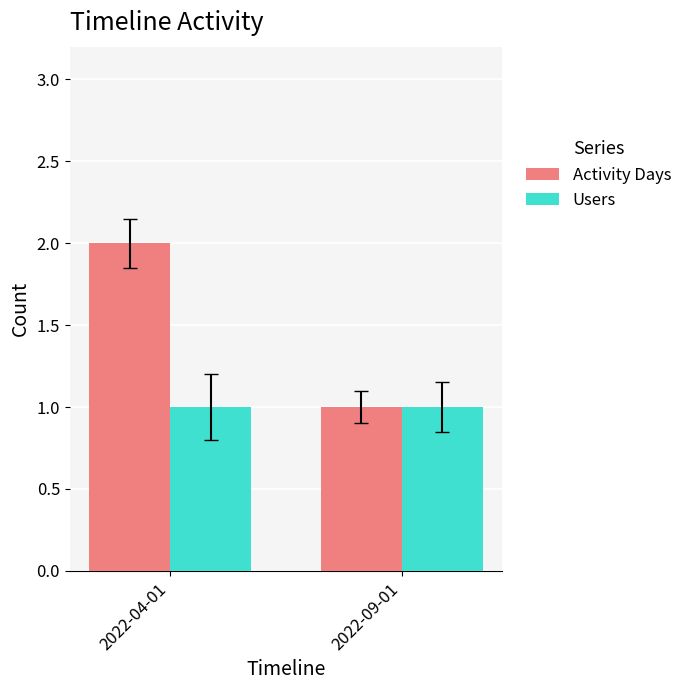

The Activity Days series shows 1 at 2022-09-01. True or false?

True